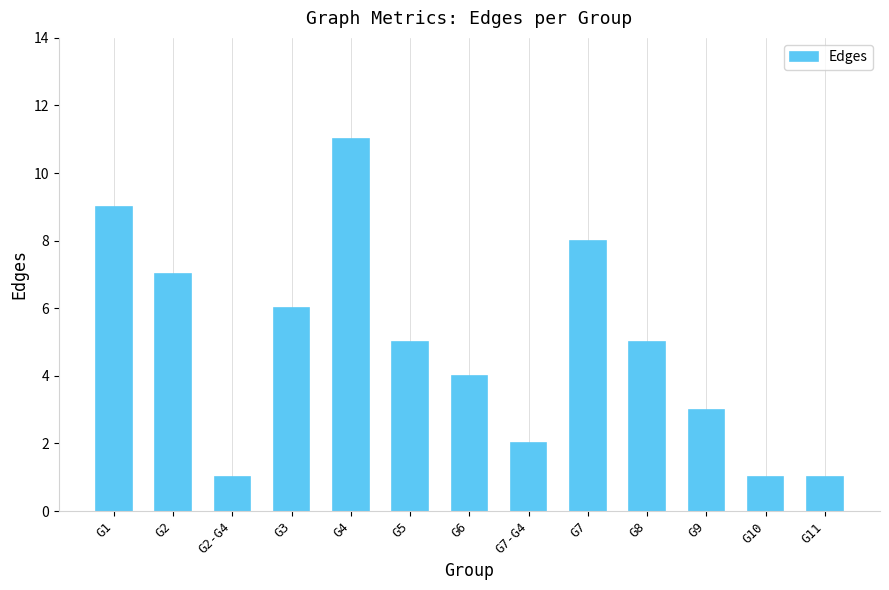

What is the maximum value shown in the chart?

11